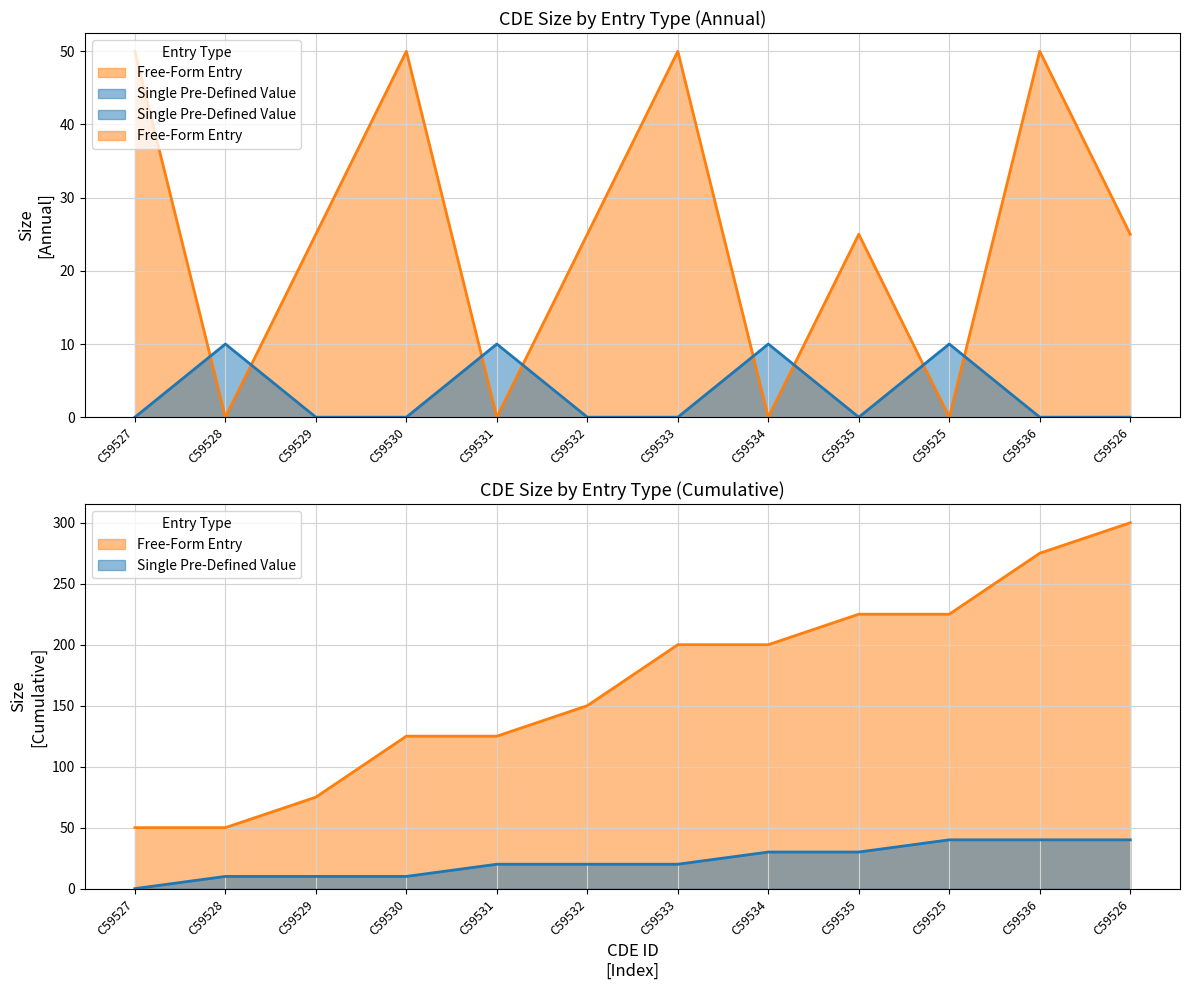

Is the value of Free-Form Entry at C59528 greater than the value of Single Pre-Defined Value at C59527?

No